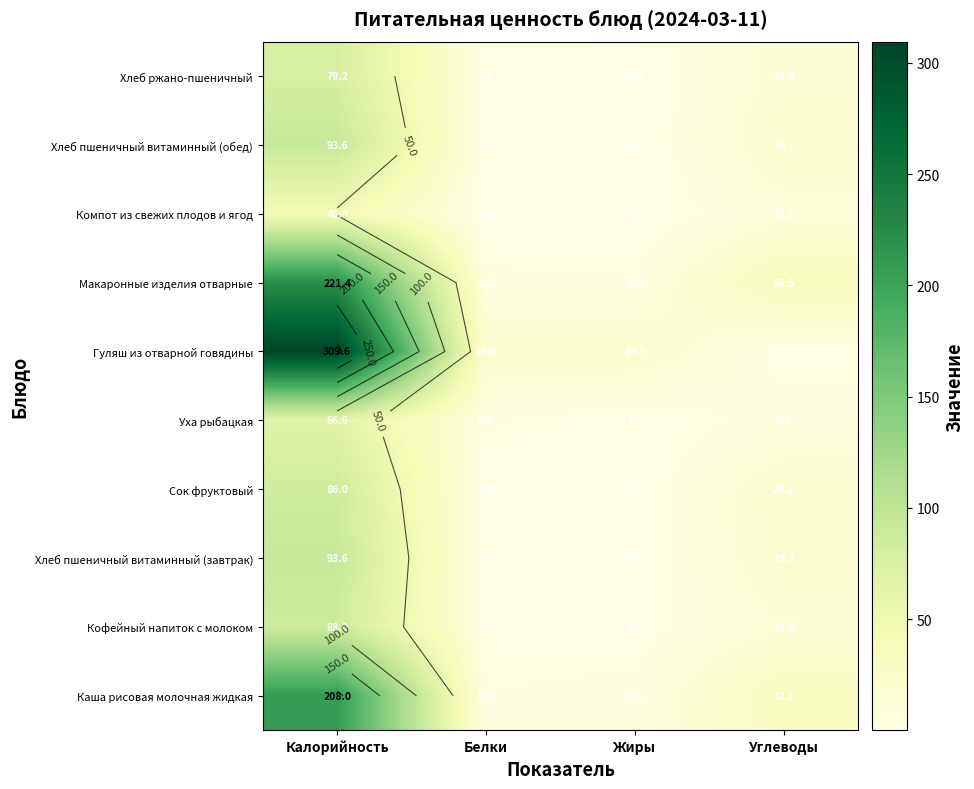

Rank the series at Белки from highest to lowest value.

Гуляш из отварной говядины, Макаронные изделия отварные, Уха рыбацкая, Каша рисовая молочная жидкая, Хлеб ржано-пшеничный, Хлеб пшеничный витаминный (завтрак), Хлеб пшеничный витаминный (обед), Кофейный напиток с молоком, Сок фруктовый, Компот из свежих плодов и ягод